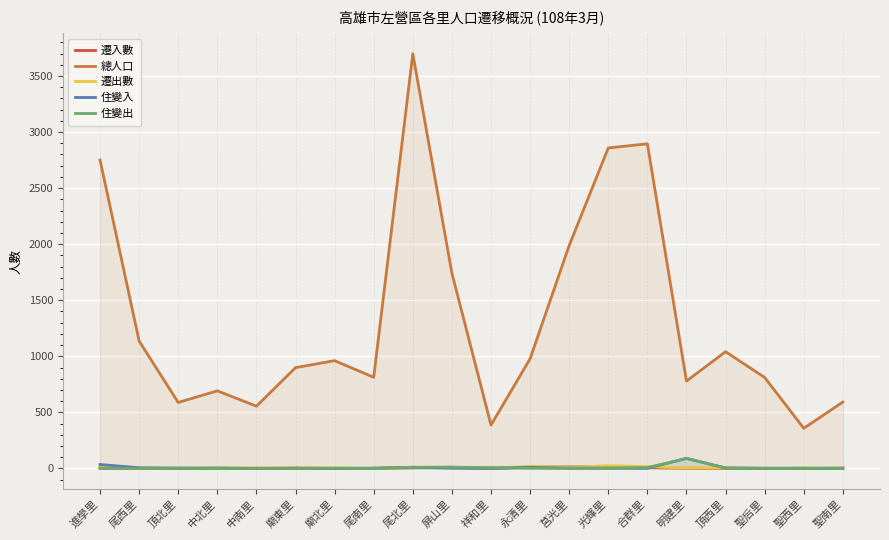

What is the difference between the maximum and second lowest values in the 遷入數 series?

16